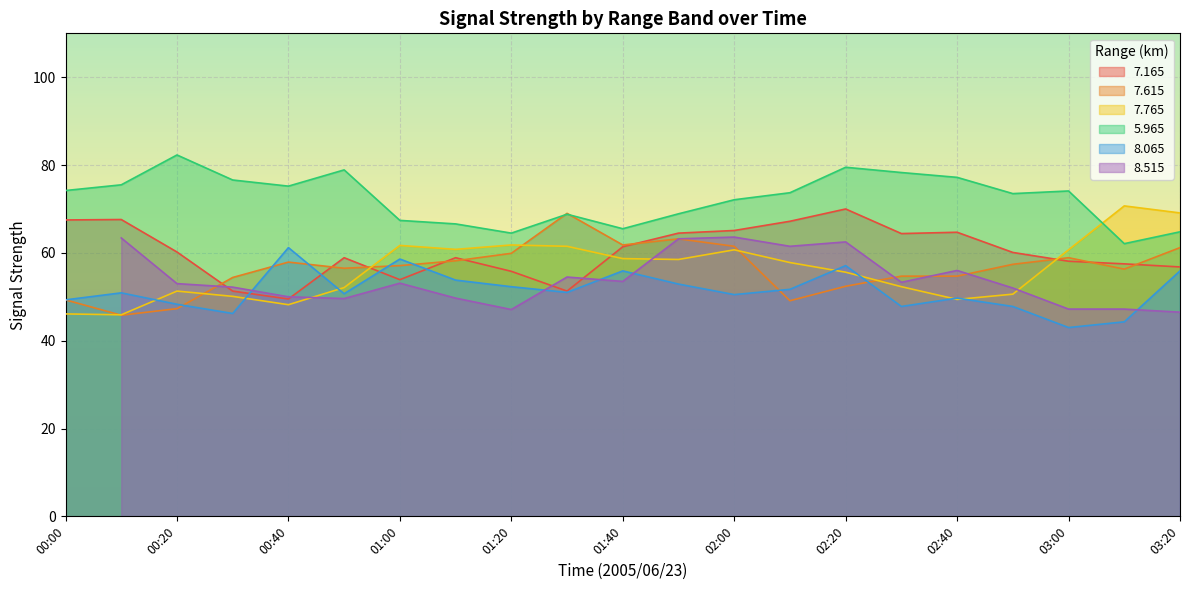

How many intersections are there between   7.615 and   8.065?

7